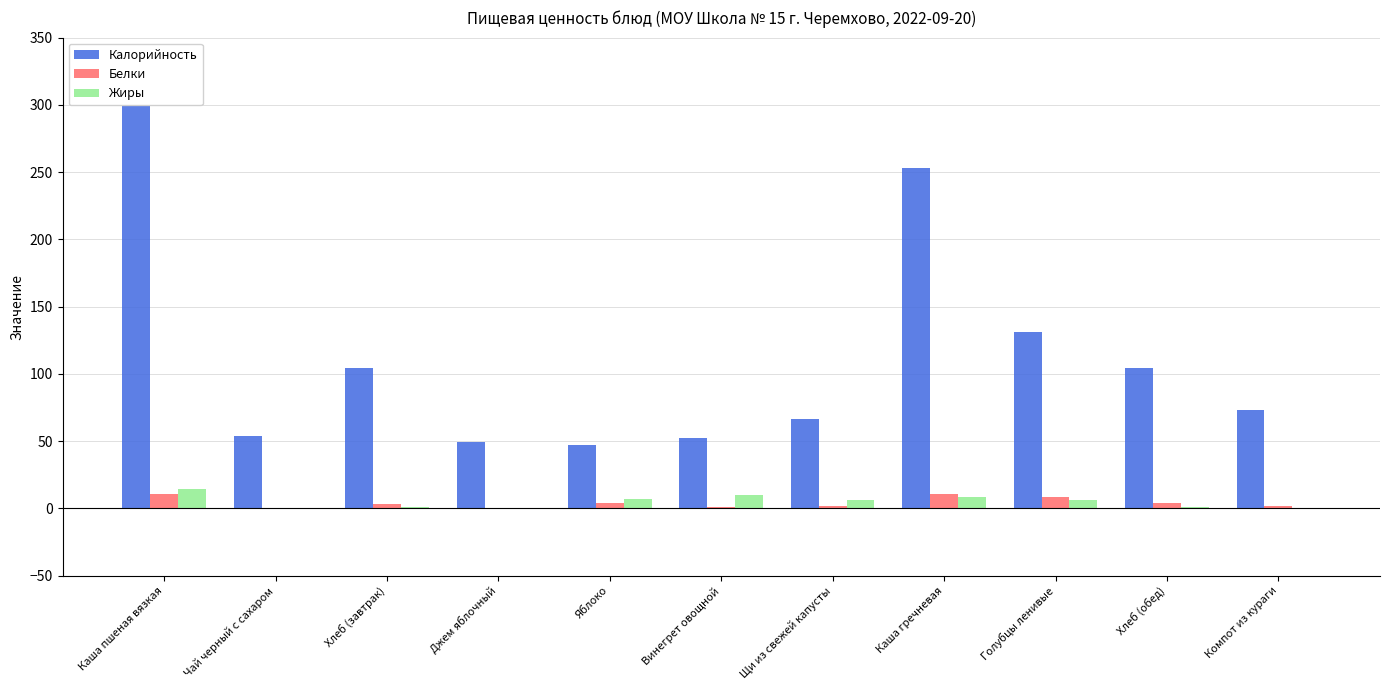

Is the value of Калорийность at Голубцы ленивые greater than the value of Жиры at Хлеб (завтрак)?

Yes